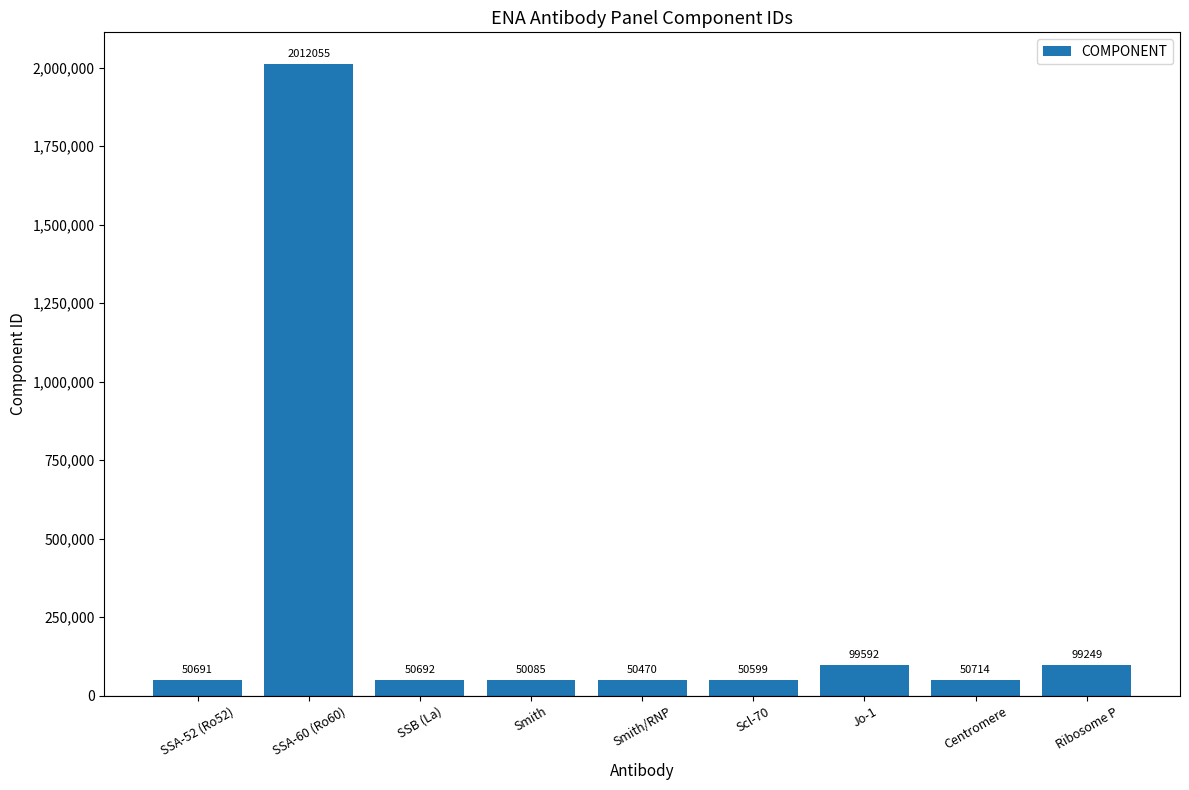

Are the bars horizontal?

No